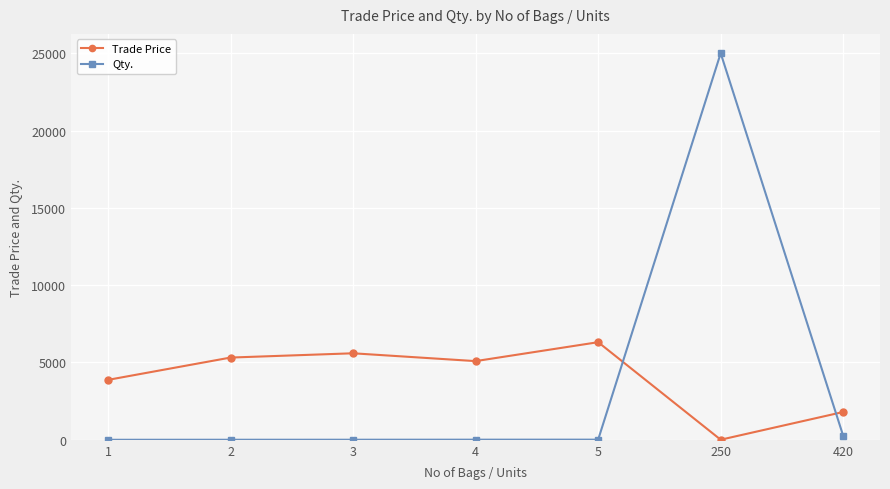

Rank the categories by Trade Price value from lowest to highest.

250, 420, 1, 4, 2, 3, 5